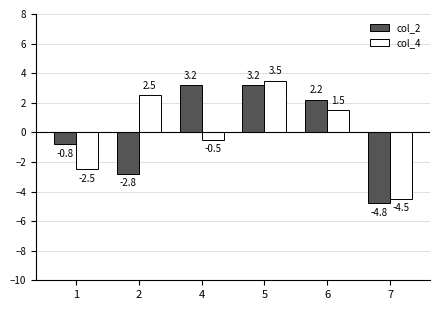

Between 4 and 6, which series saw the biggest shift?

col_4